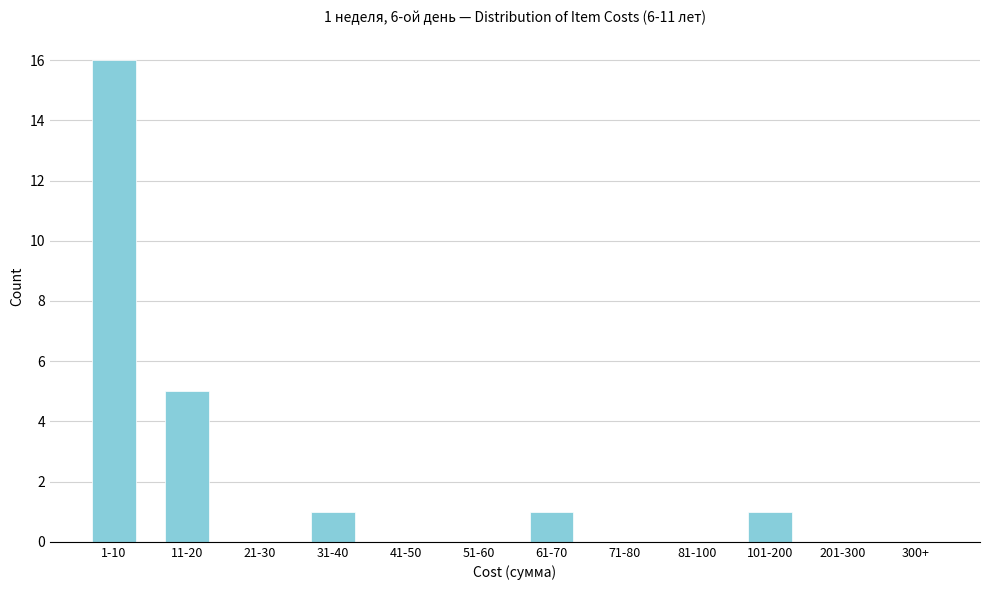

Reading left to right, extract all data points from this chart.

1-10=16	11-20=5	21-30=0	31-40=1	41-50=0	51-60=0	61-70=1	71-80=0	81-100=0	101-200=1	201-300=0	300+=0